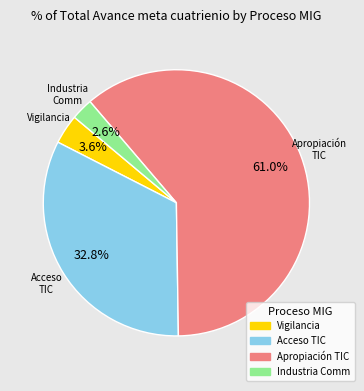

Is there any slice that represents more than half of the pie?

Yes